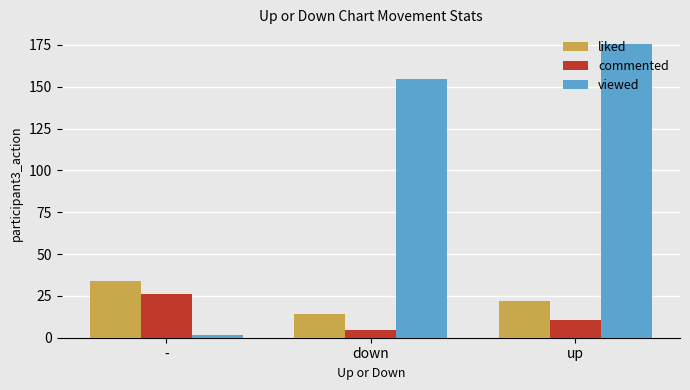

How many values in the viewed series are below 154?

1